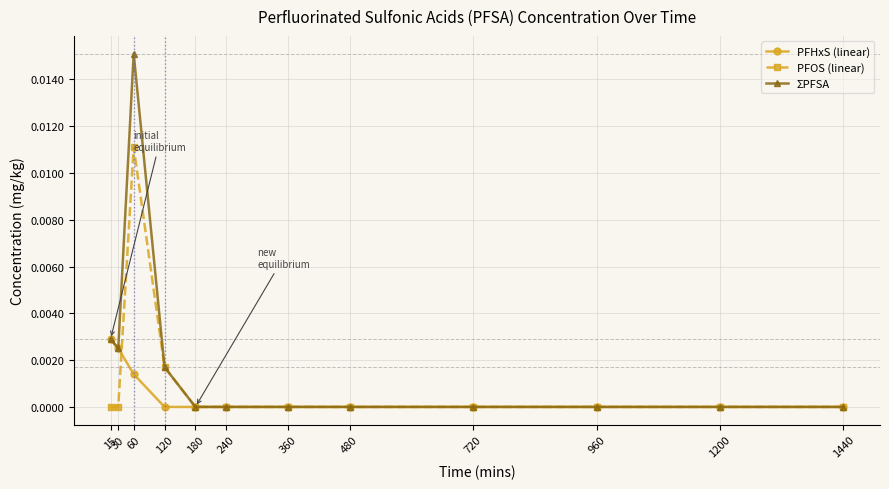

True or false: ΣPFSA has more than 0 points higher than both neighbors.

True